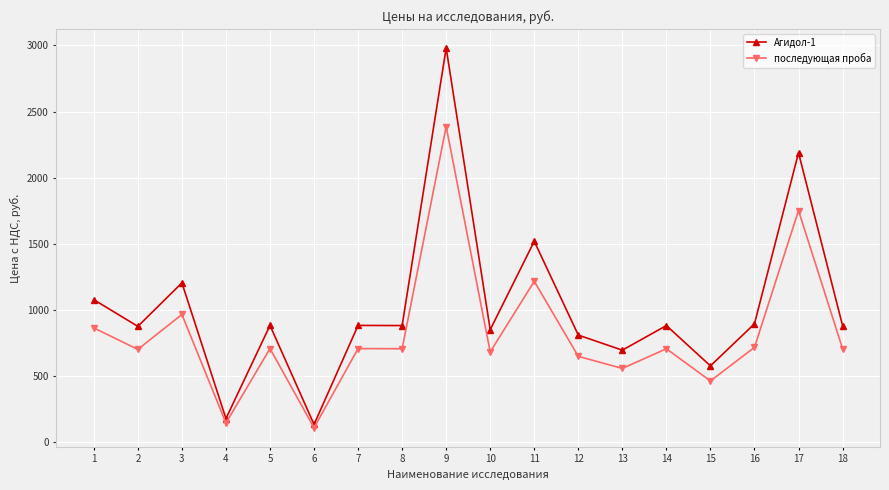

What is the value of the Агидол-1 point at the 9th from the left?

2980.8